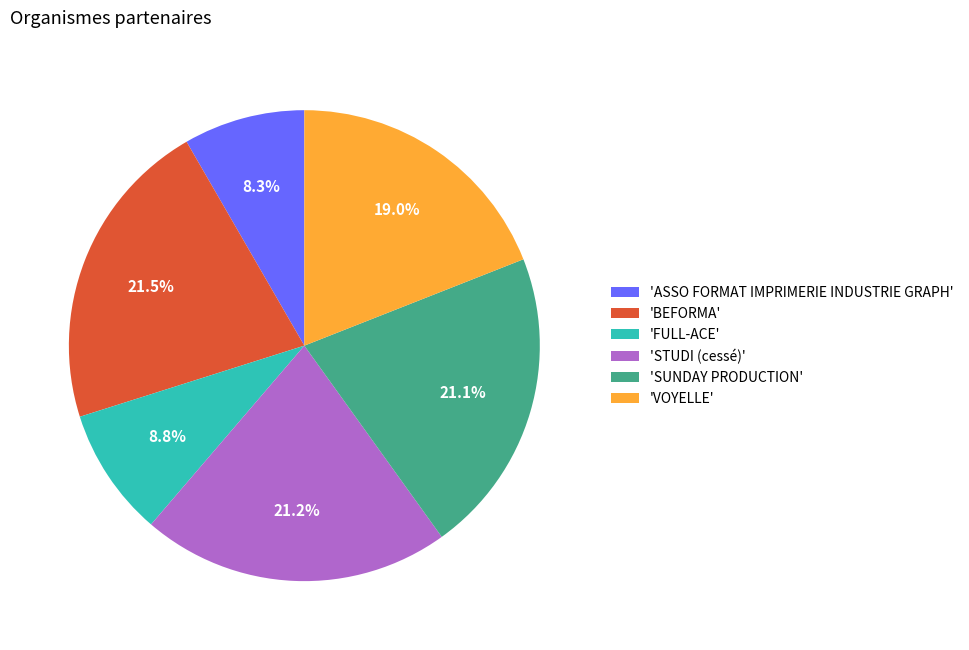

Approximately how many times larger is the value at 'STUDI (cessé)' compared to 'VOYELLE'?

1.1